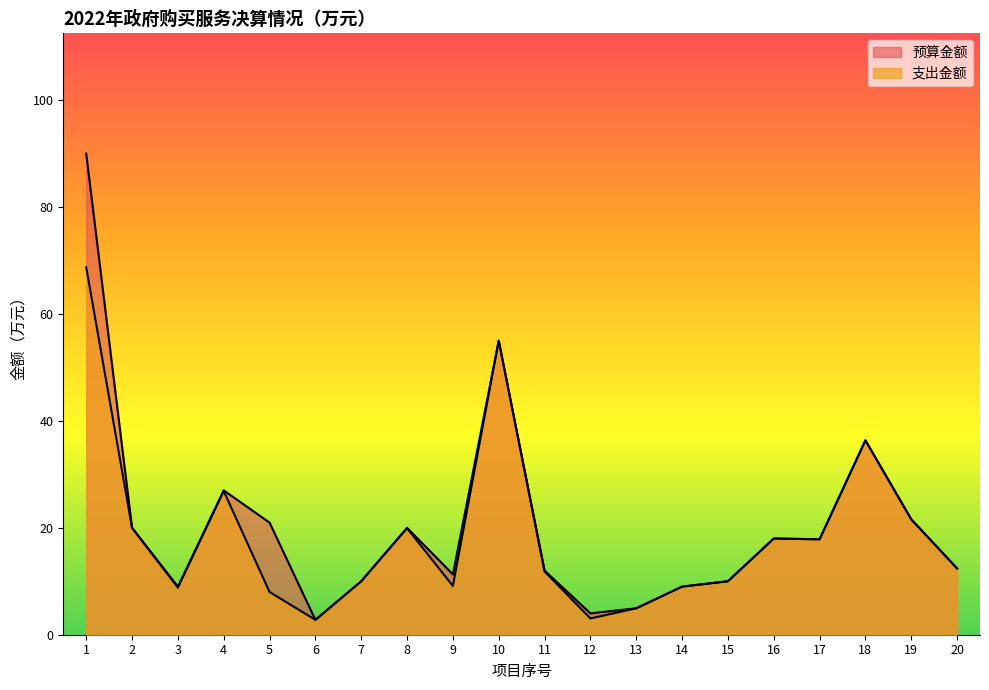

How many series are shown in this chart?

2